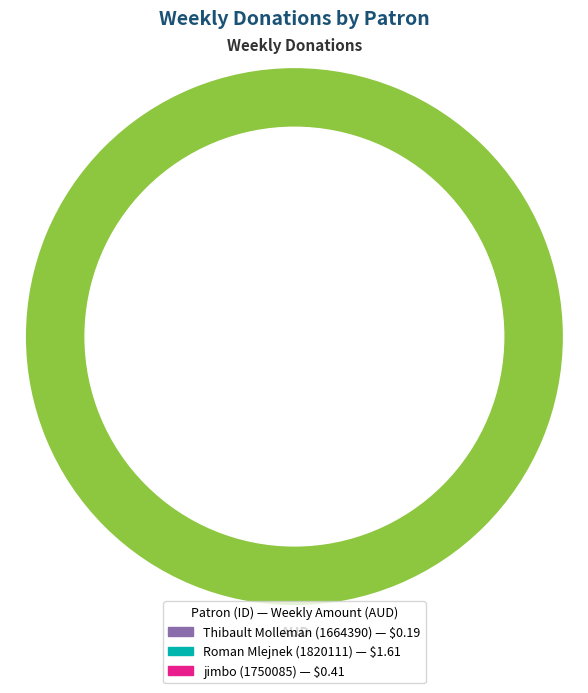

What is the largest slice in the pie chart?

Roman Mlejnek
(1820111)